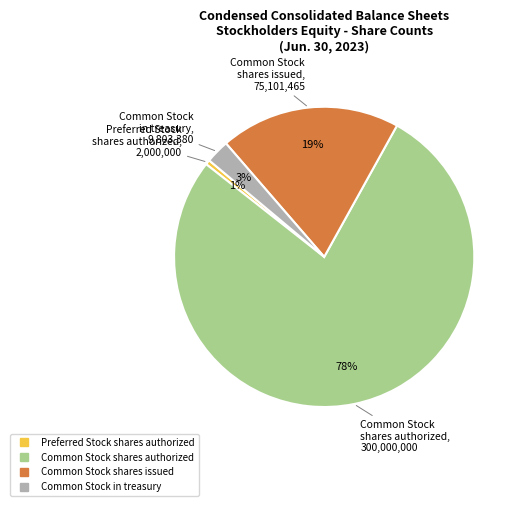

Does any single category account for the majority?

Yes